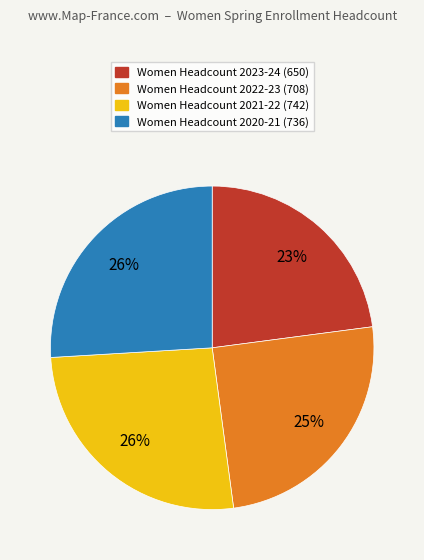

To the nearest percent, what is the average slice percentage?

25%